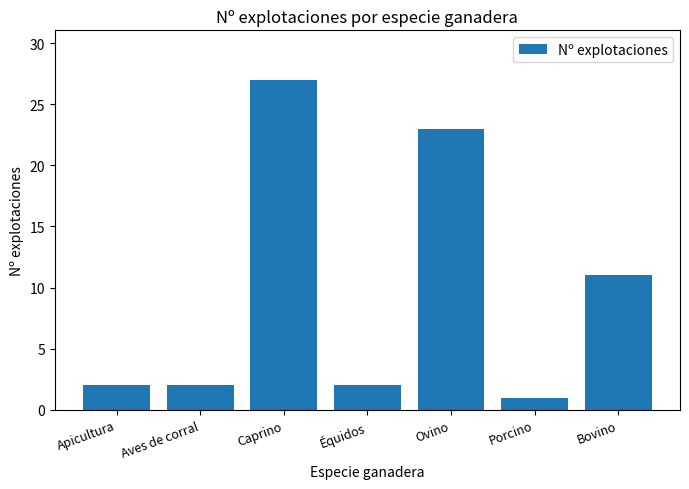

How many series are shown in this chart?

1